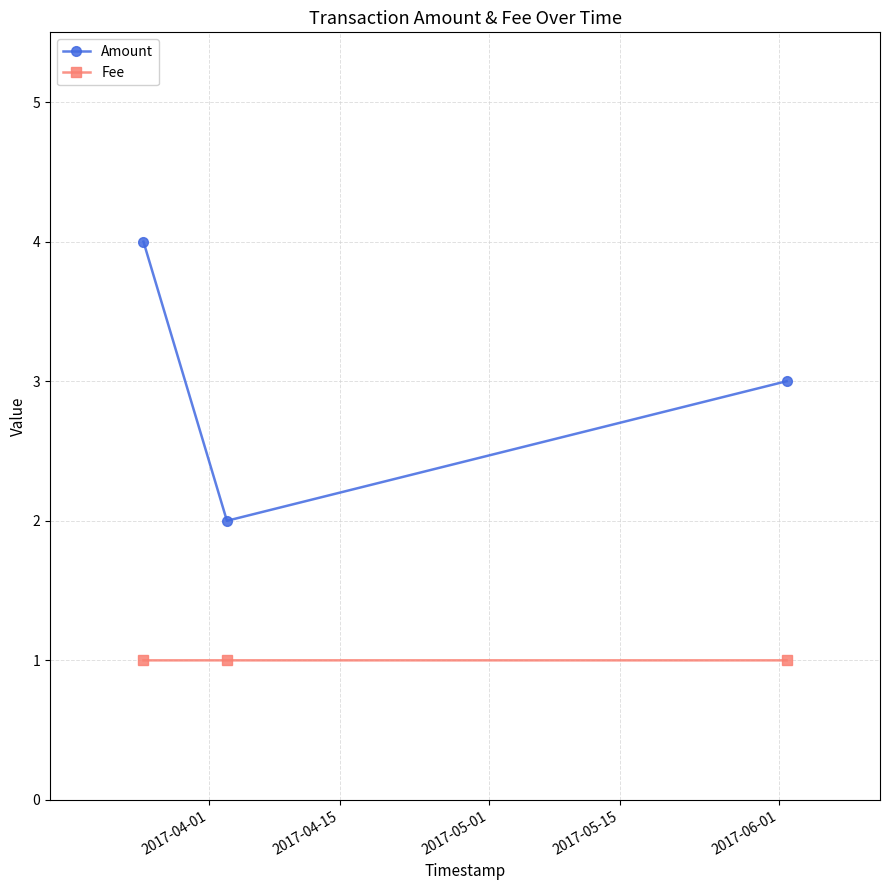

Does the chart have visible grid lines?

Yes